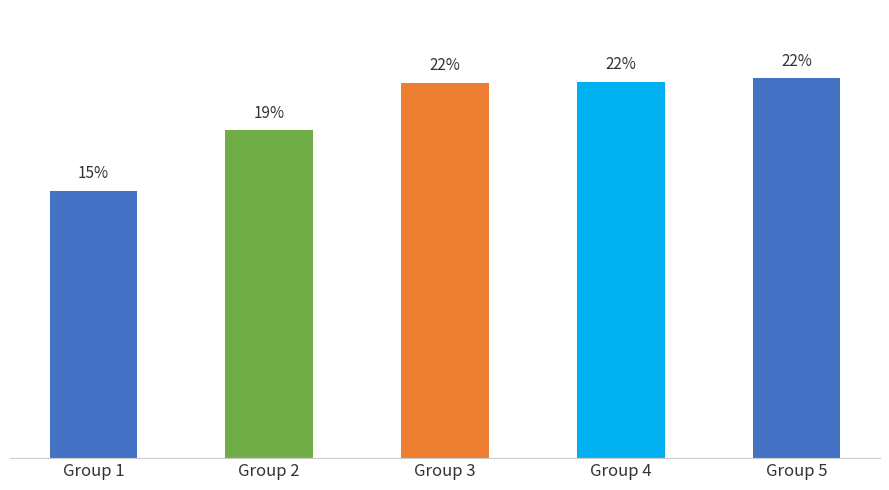

At which category does the chart reach its minimum across all series?

Group 1